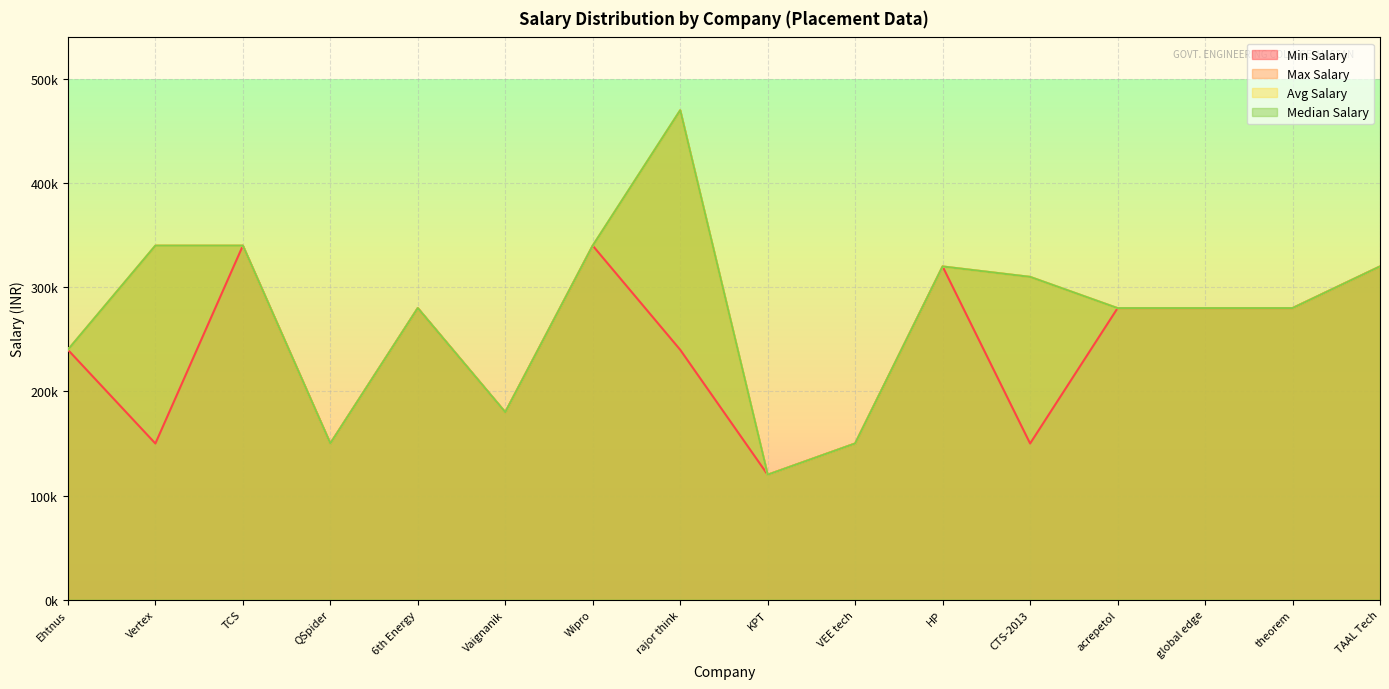

What is the smallest value displayed?

120000